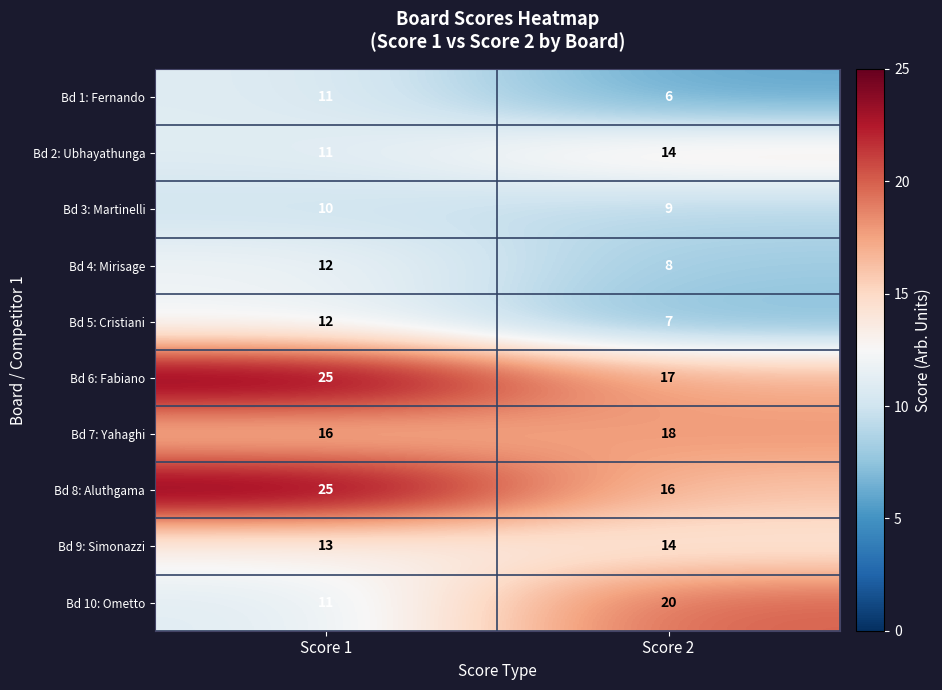

At which category is the sum across all series the highest?

Score 1